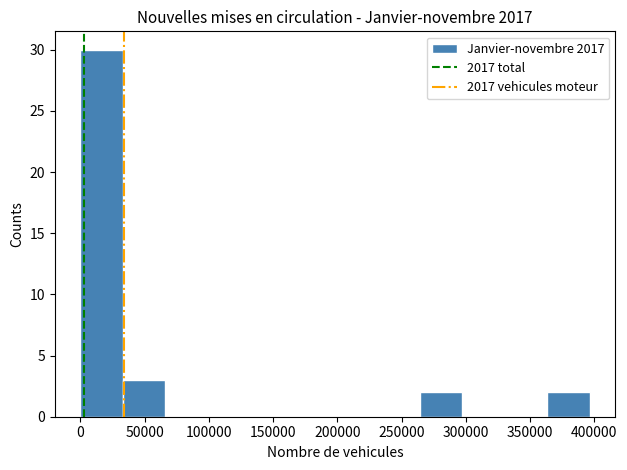

What is the height of the bar covering 265000 to 295000 on the x-axis? Neither the bar edges nor the heights are printed on the chart, so give them approximately, as read against the axes.

2